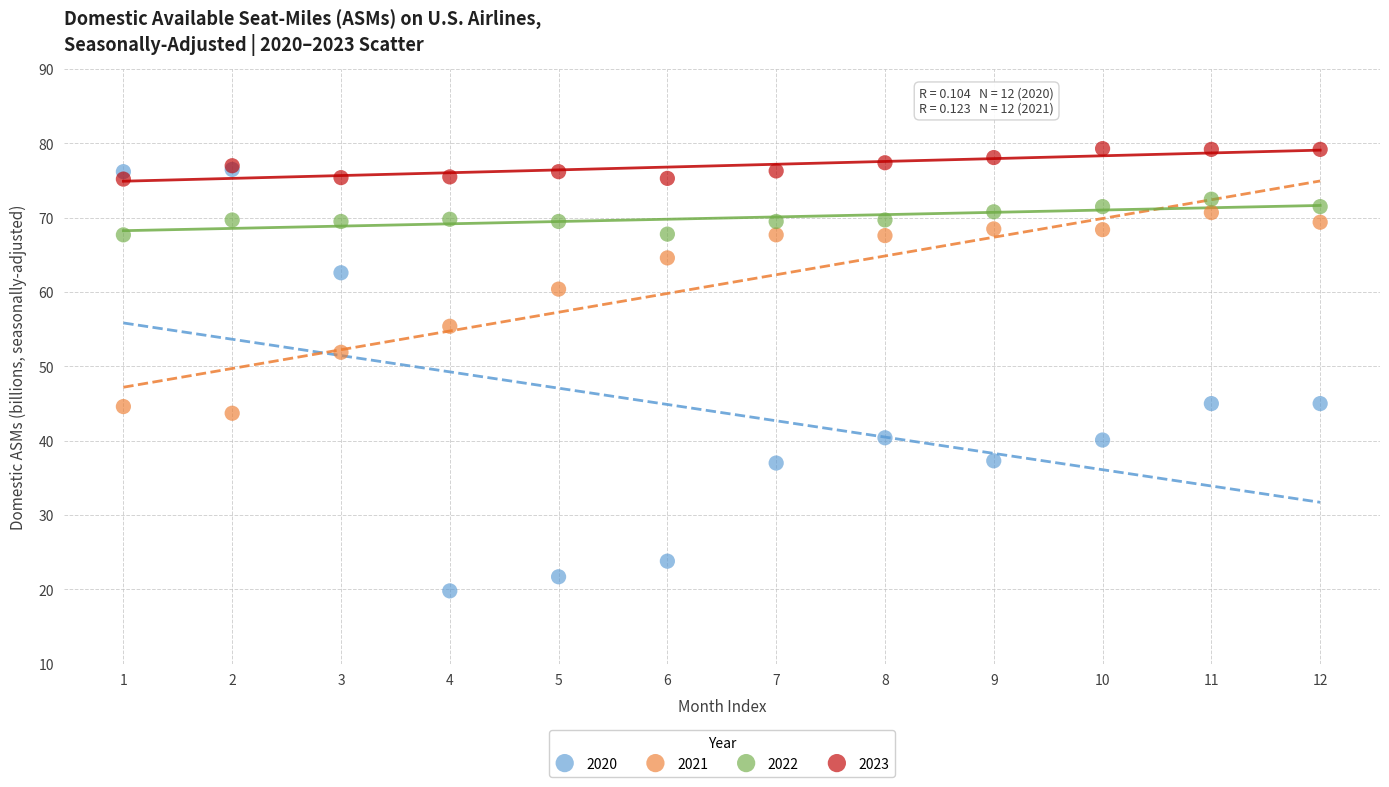

What are all the series names shown in the legend?

2020, 2021, 2022, 2023